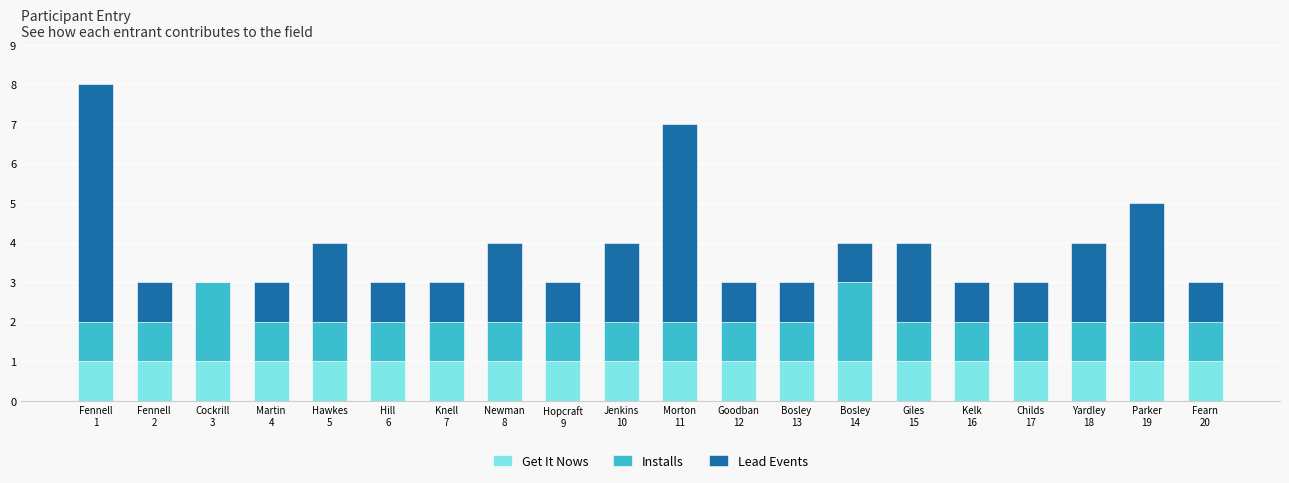

What are all the series names shown in the legend?

Get It Nows, Installs, Lead Events